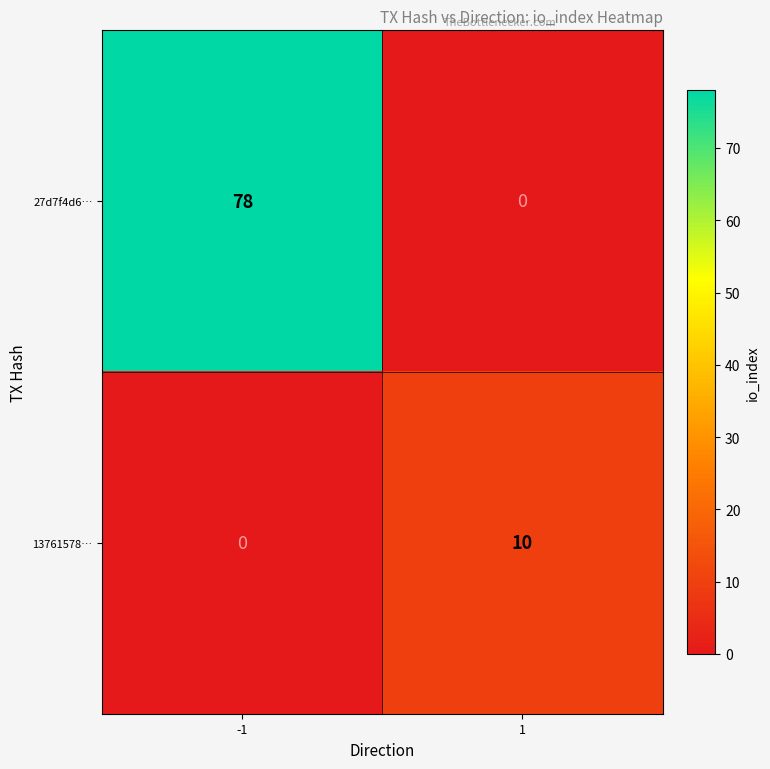

How many positive values does the 13761578… series have?

1